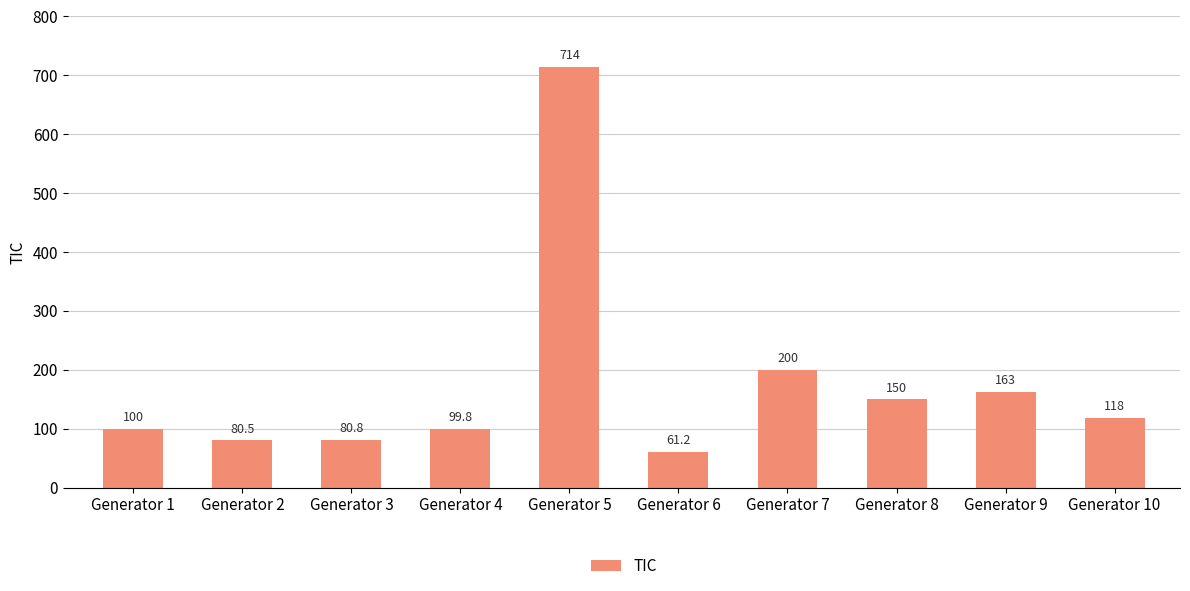

Reading left to right, what are all the values shown in this chart?

100.0	80.5	80.8	99.8	714.0	61.2	200.0	150.0	163.0	118.0